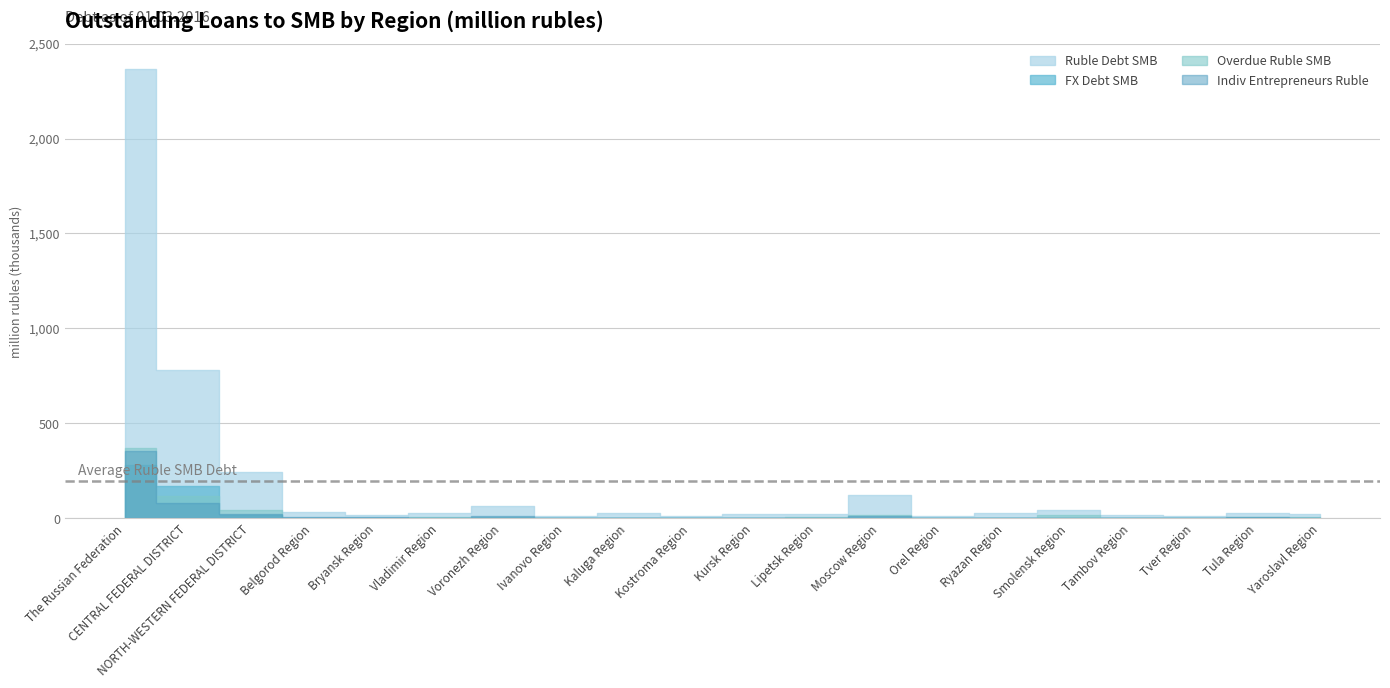

True or false: Total SMB Debt and Overdue Ruble SMB cross at least once.

False